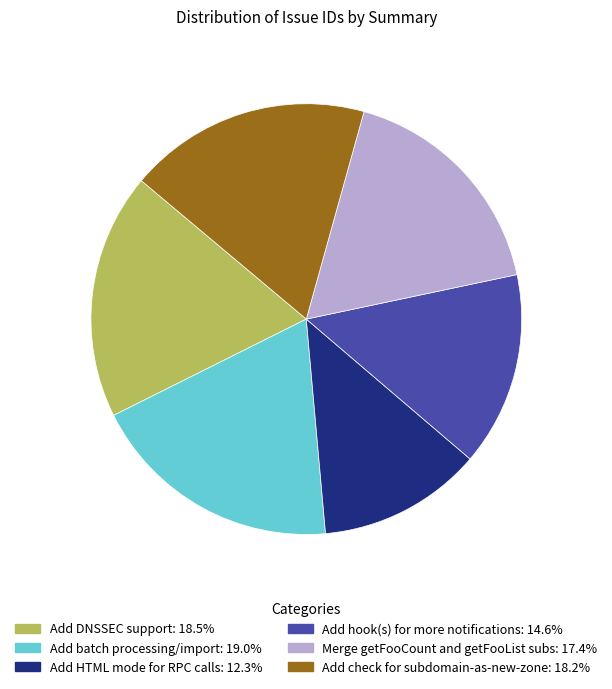

Combined, do Add batch processing/import and Add HTML mode for RPC calls account for over 50%?

No